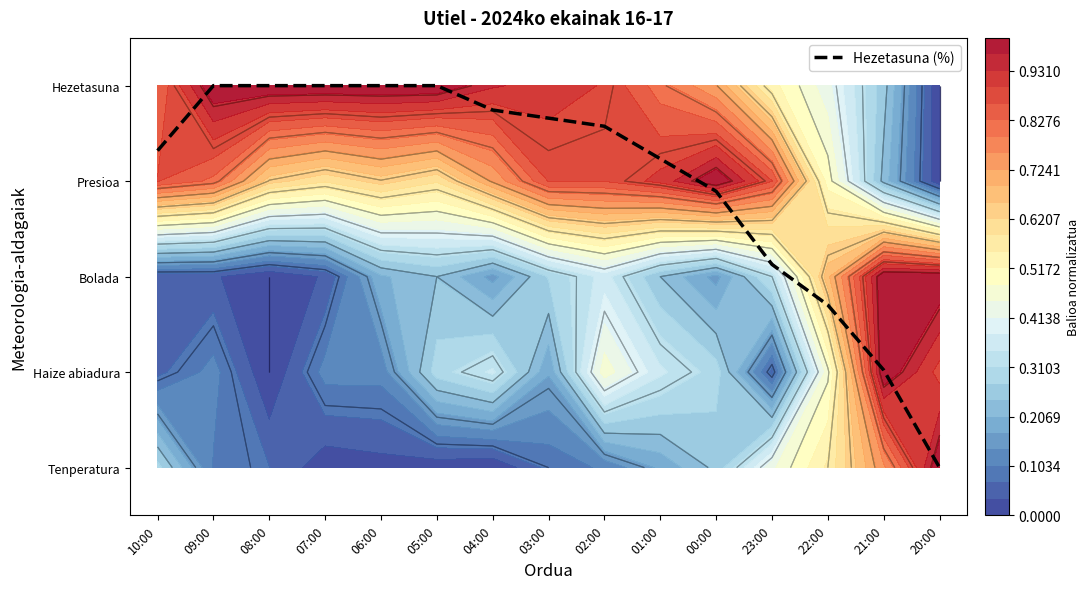

At which label is the value closest to 2?

23:00